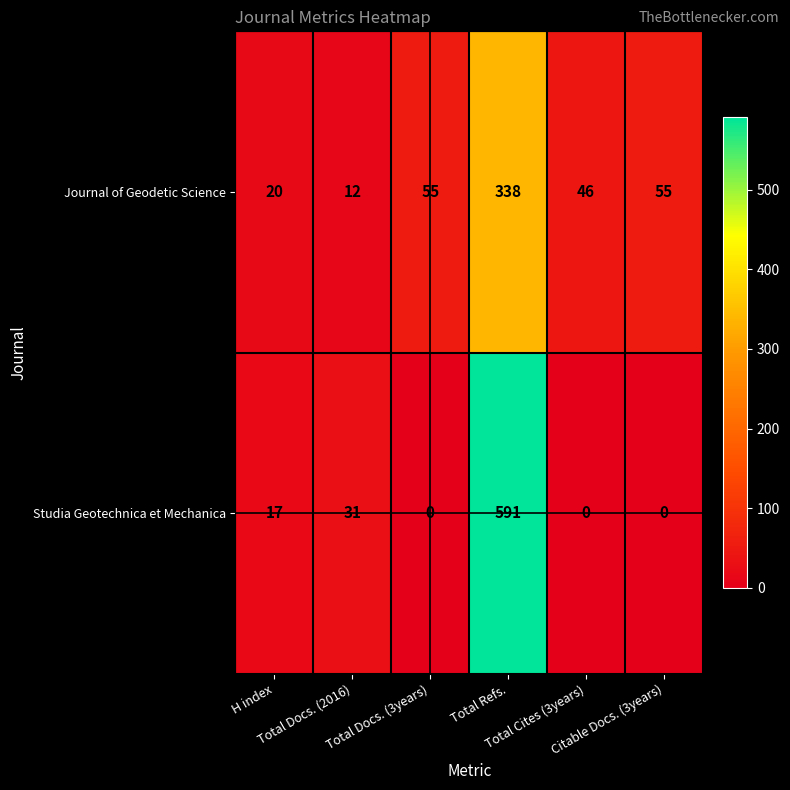

Which series has the largest range (max minus min)?

Studia Geotechnica et Mechanica